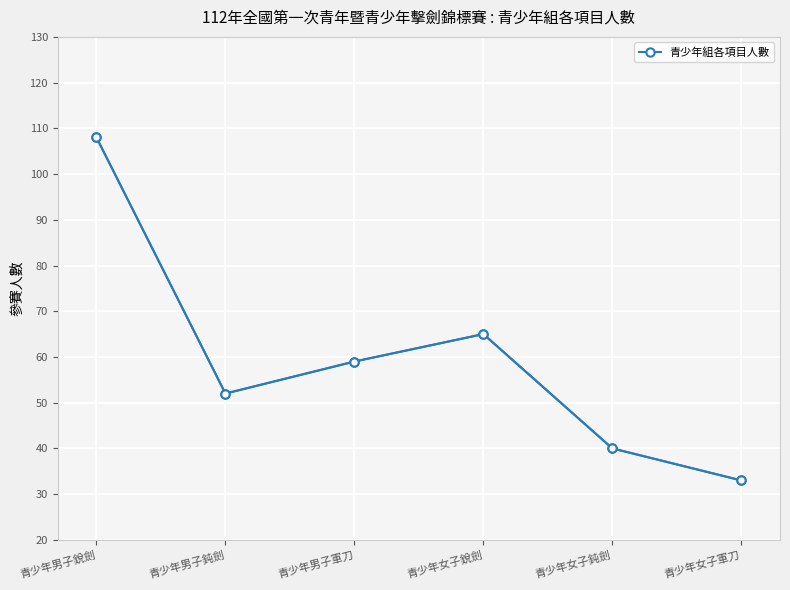

What is the change in value from 青少年男子鈍劍 to 青少年女子鈍劍?

-12